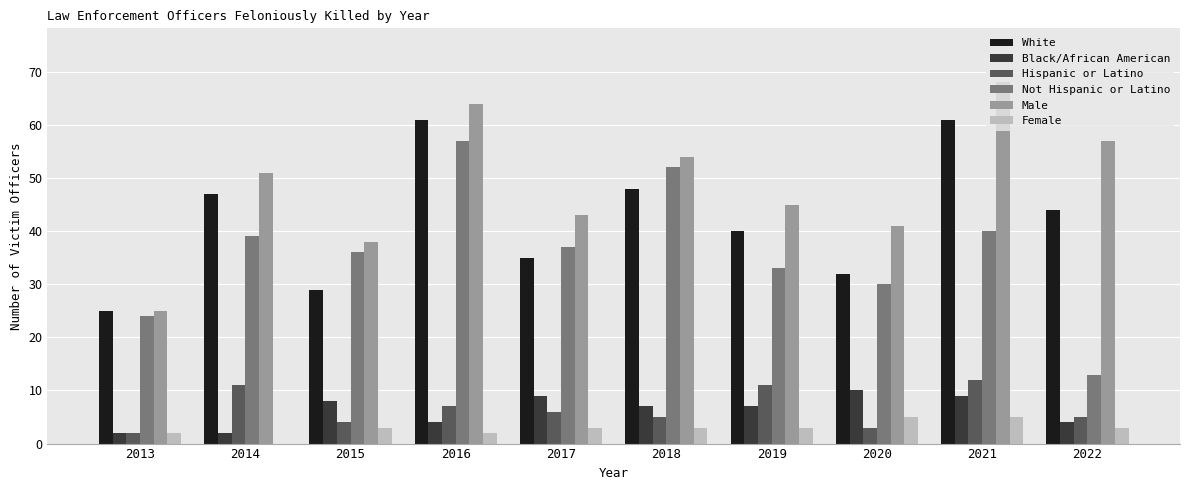

What is the average value of the Black/African American series?

6